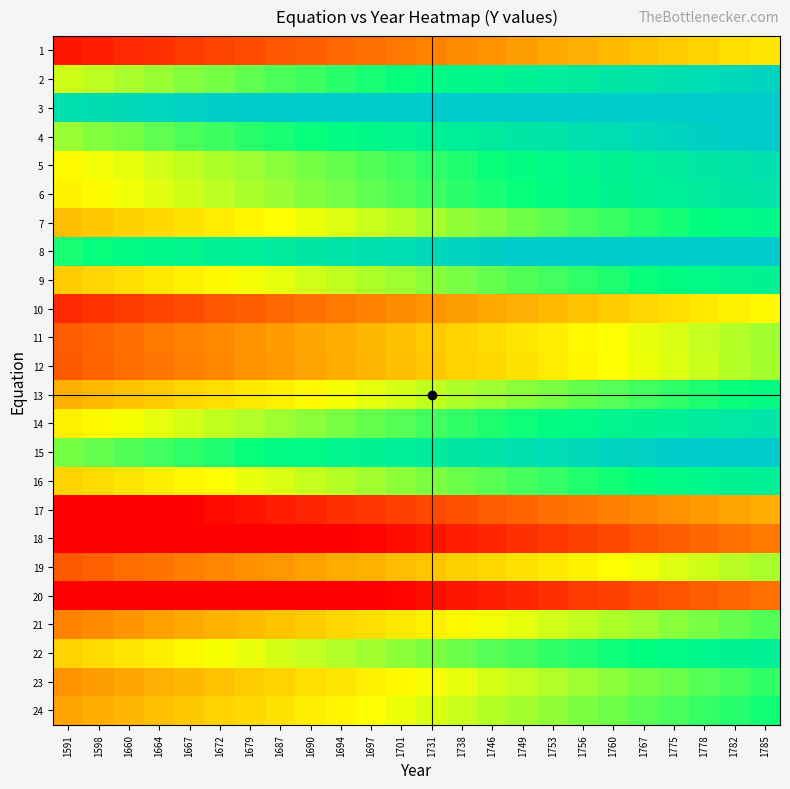

Between 1760 and 1694, which is larger?

1760